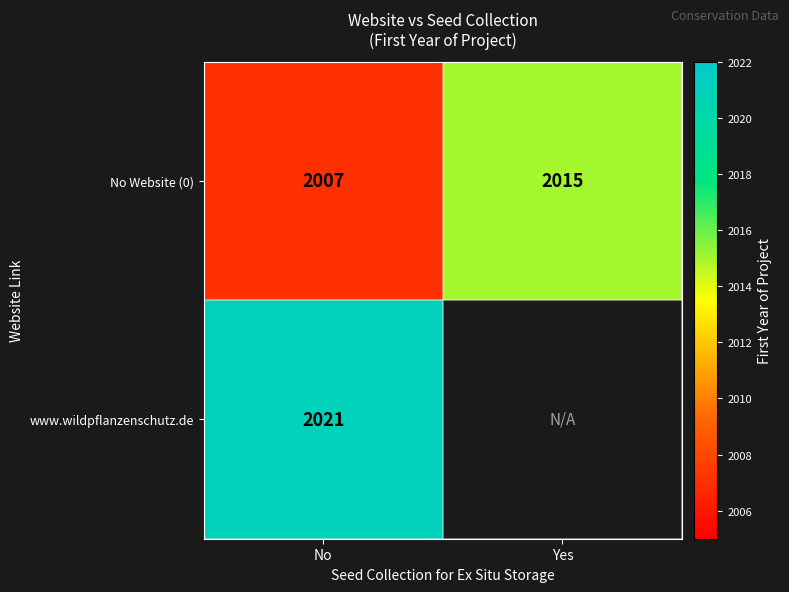

What is the sum of the No Website (0) values at No and Yes?

4022